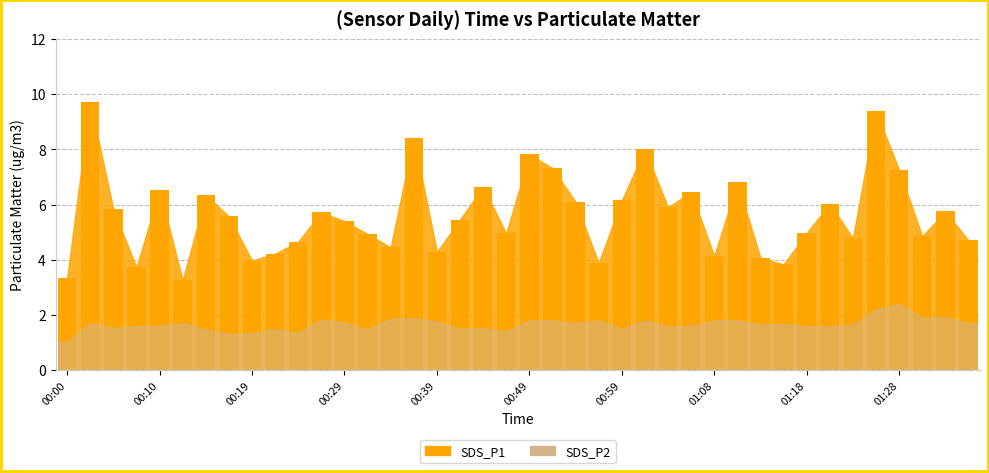

Which series changed the most between 00:29 and 01:28?

SDS_P1